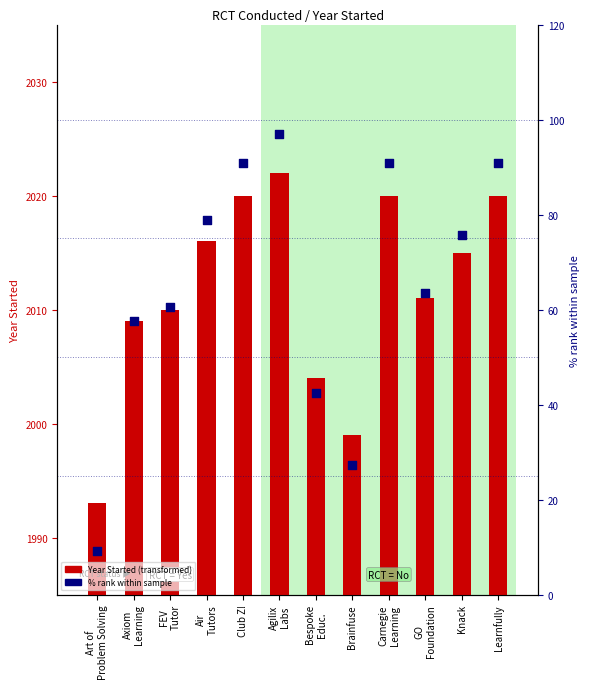

Approximately how many times larger is the value at Club Z! compared to FEV
Tutor?

1.0